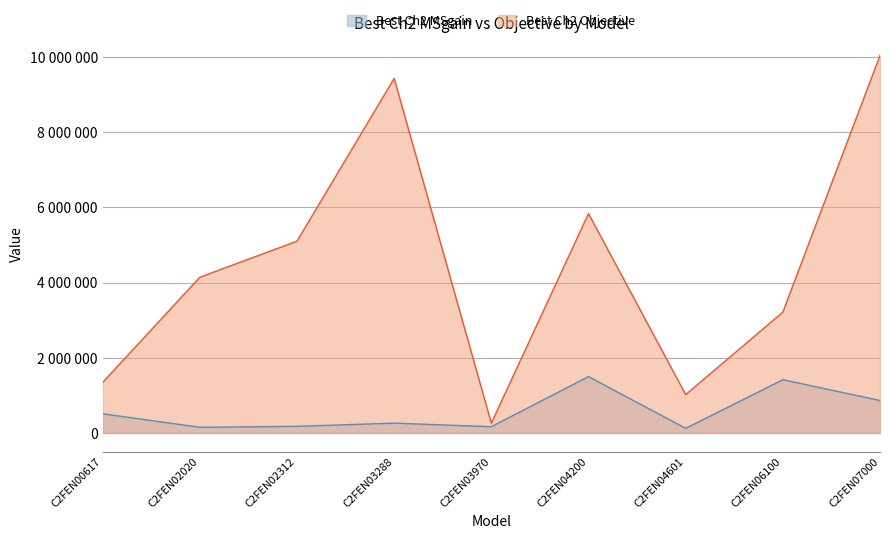

What is the spread (max minus min) of values at C2FEN02020?

3991892.6